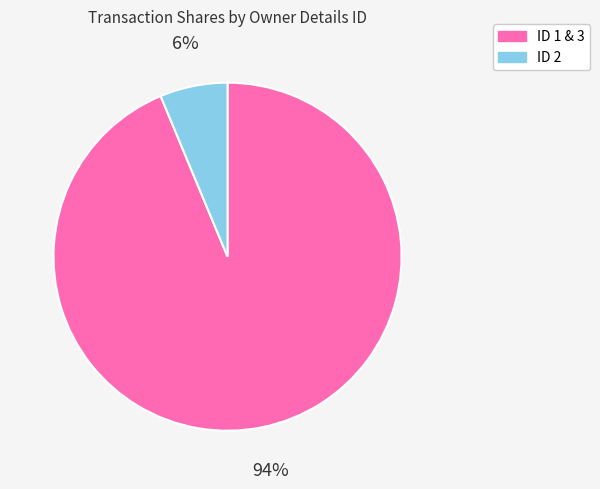

Is there any slice that represents more than half of the pie?

Yes